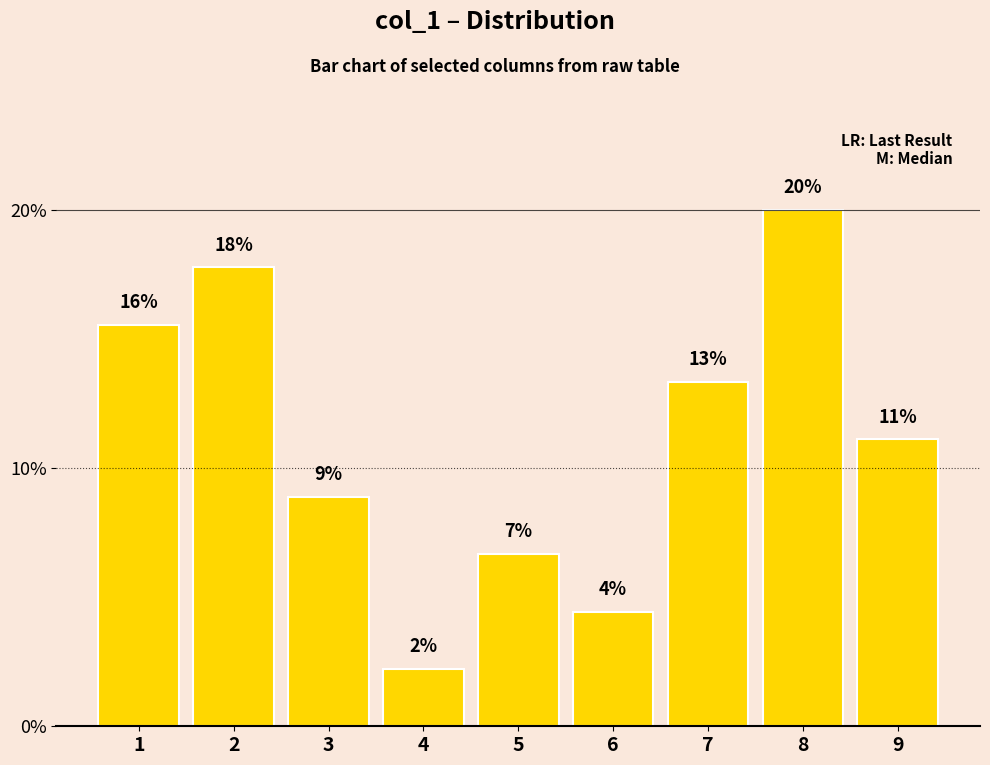

Rank the categories by value from lowest to highest.

4, 6, 5, 3, 9, 7, 1, 2, 8